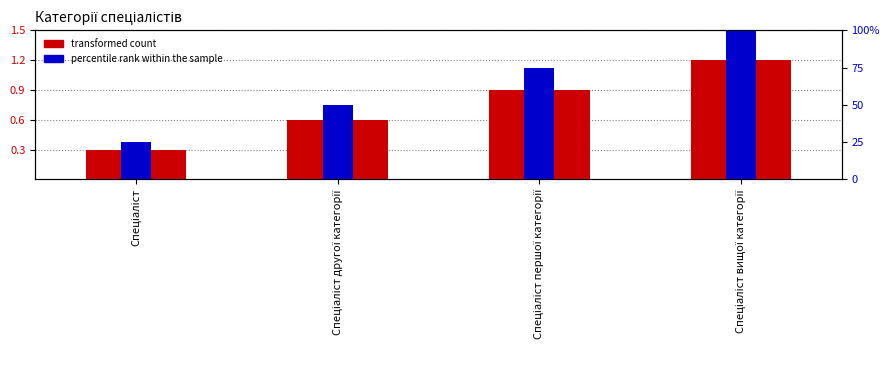

What is the label of the 2nd bar from the left?

Спеціаліст другої категорії